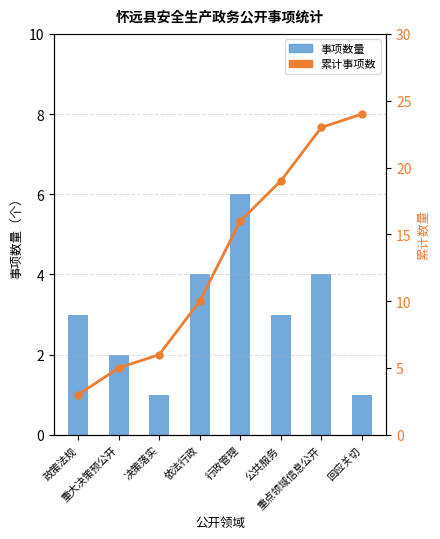

What is the sum of all 事项数量 values?

24